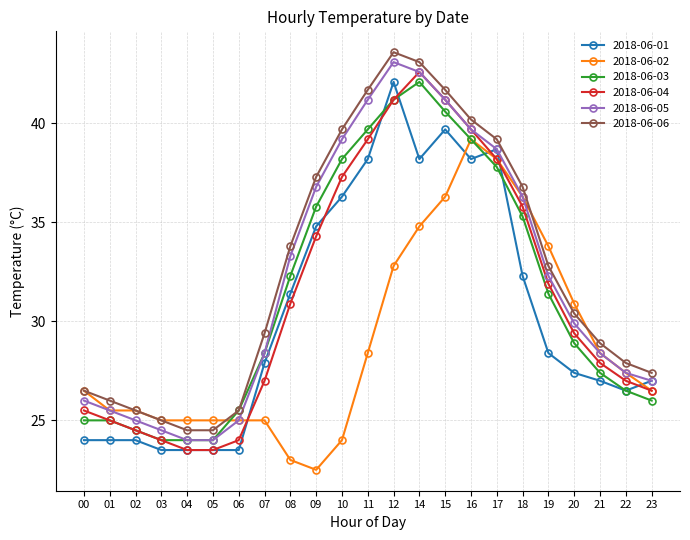

What is the maximum value for 2018-06-01?

42.1